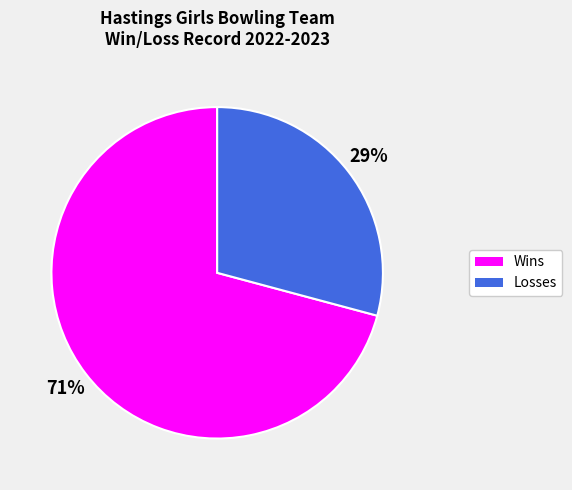

How many slices are in this pie chart?

2